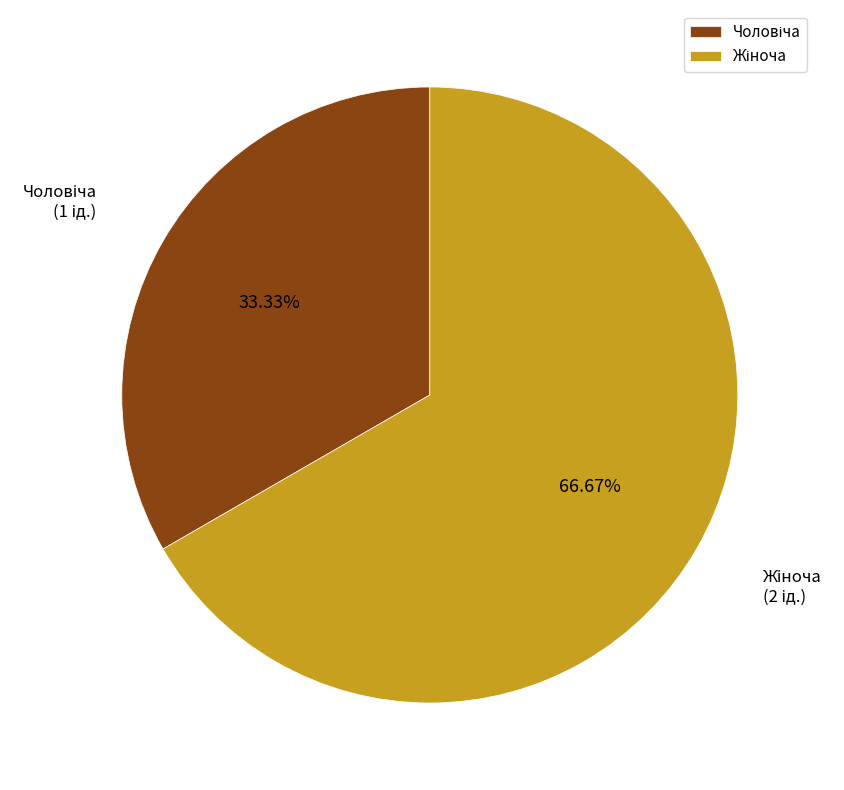

Does any single category account for the majority?

Yes